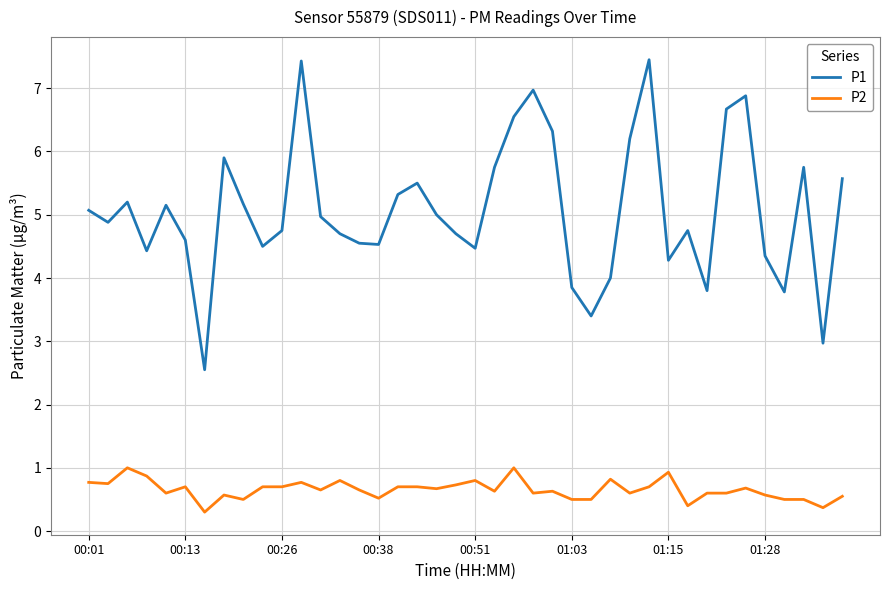

What is the maximum value shown in the chart?

7.5